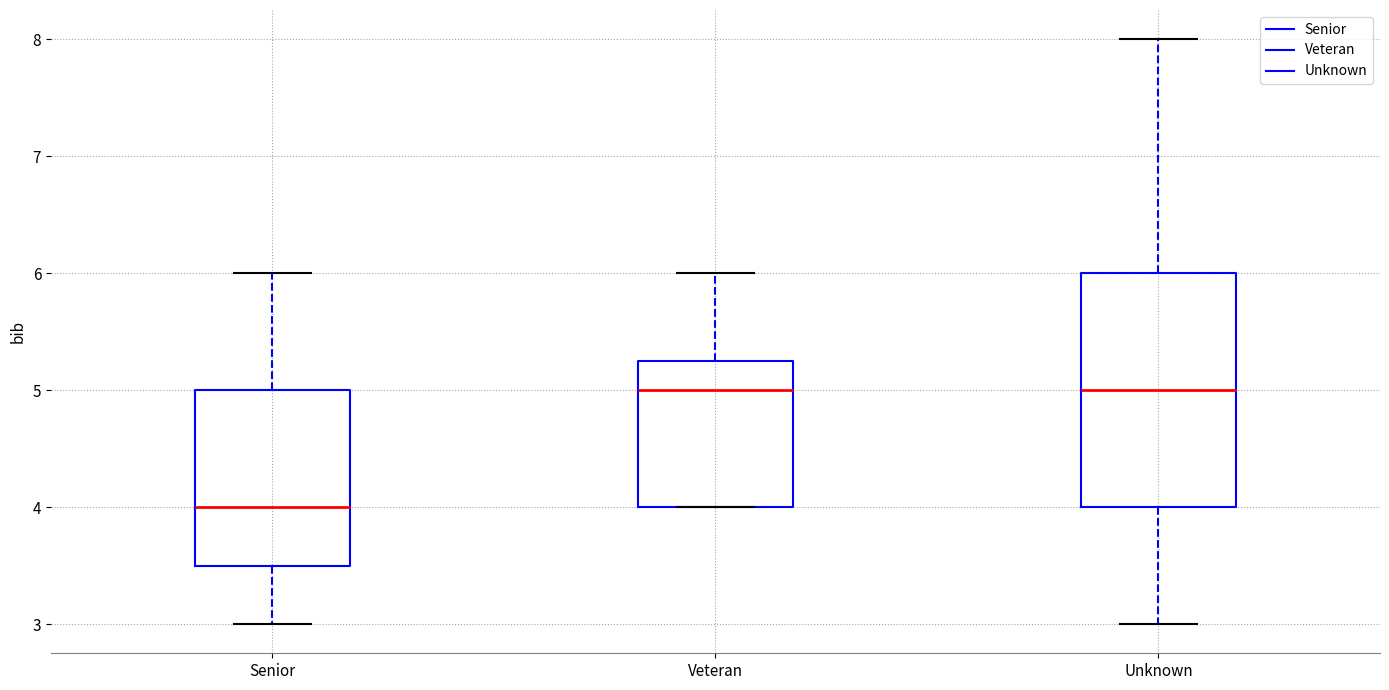

Which box has the lowest median line?

Senior